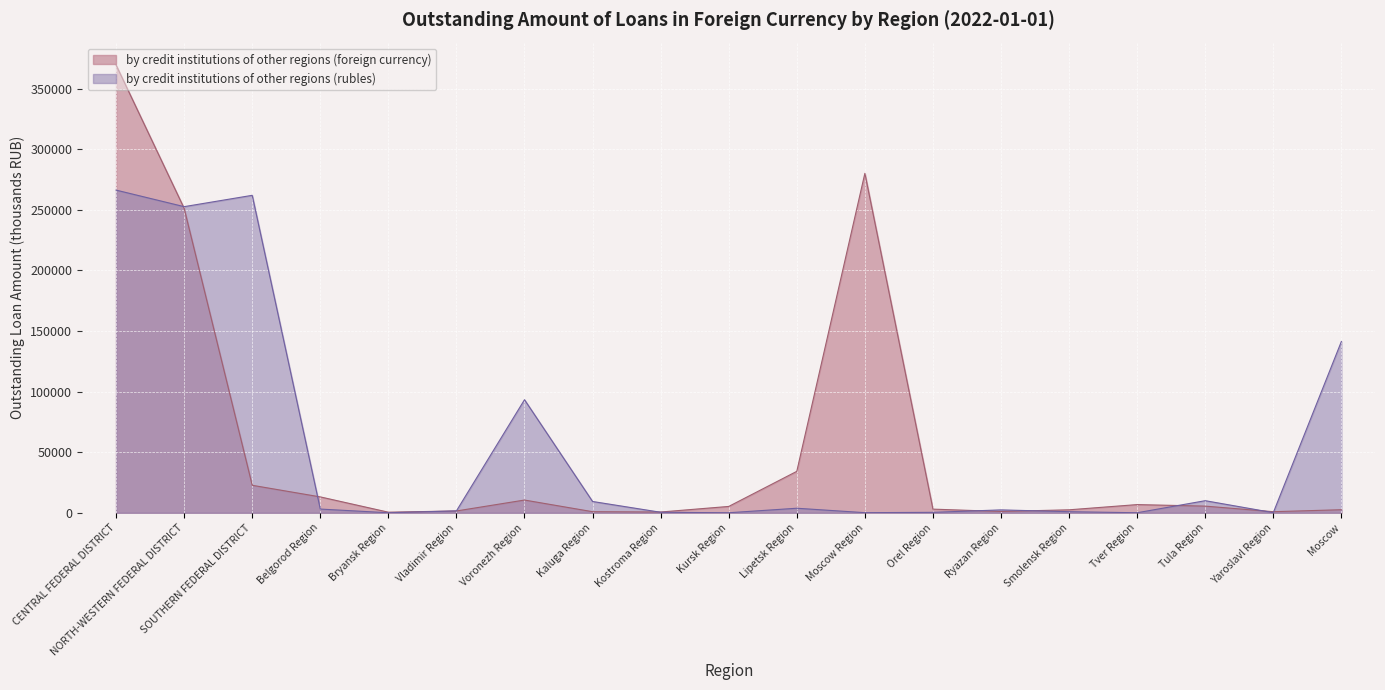

List the series in order of their peak value, lowest first.

by credit institutions of other regions (rubles), by credit institutions of other regions (foreign currency)